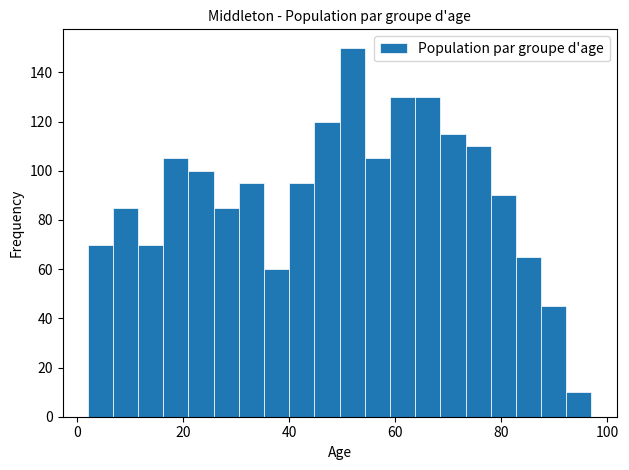

Read against the x-axis, roughly where is the centre of the tallest bar?

52